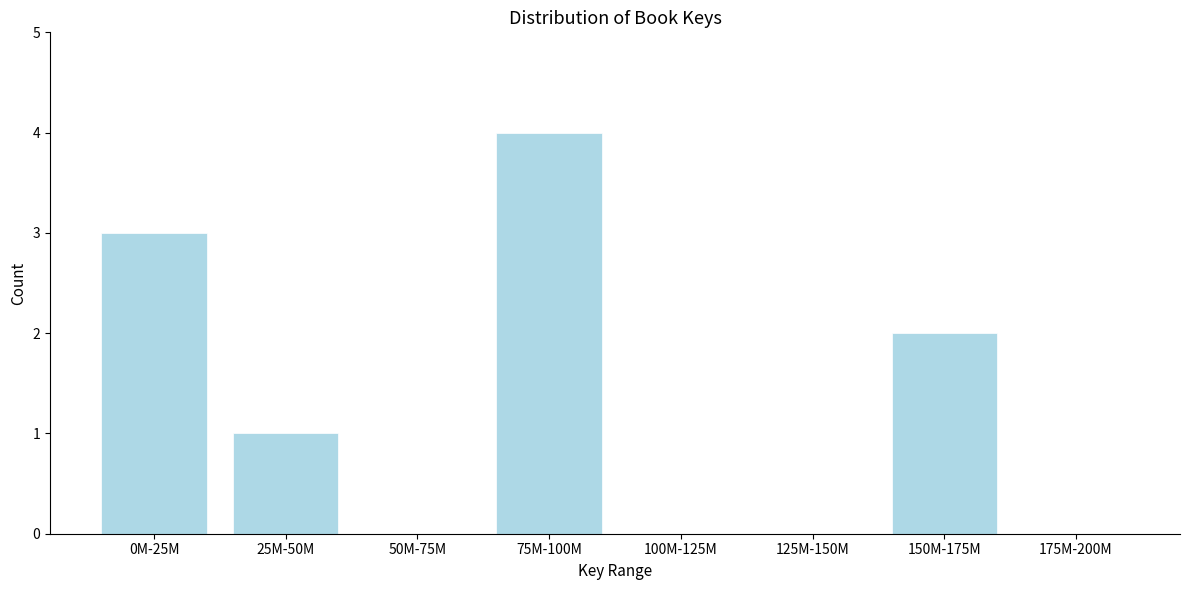

Reading left to right, what are all the values shown in this chart?

0M-25M=3	25M-50M=1	50M-75M=0	75M-100M=4	100M-125M=0	125M-150M=0	150M-175M=2	175M-200M=0